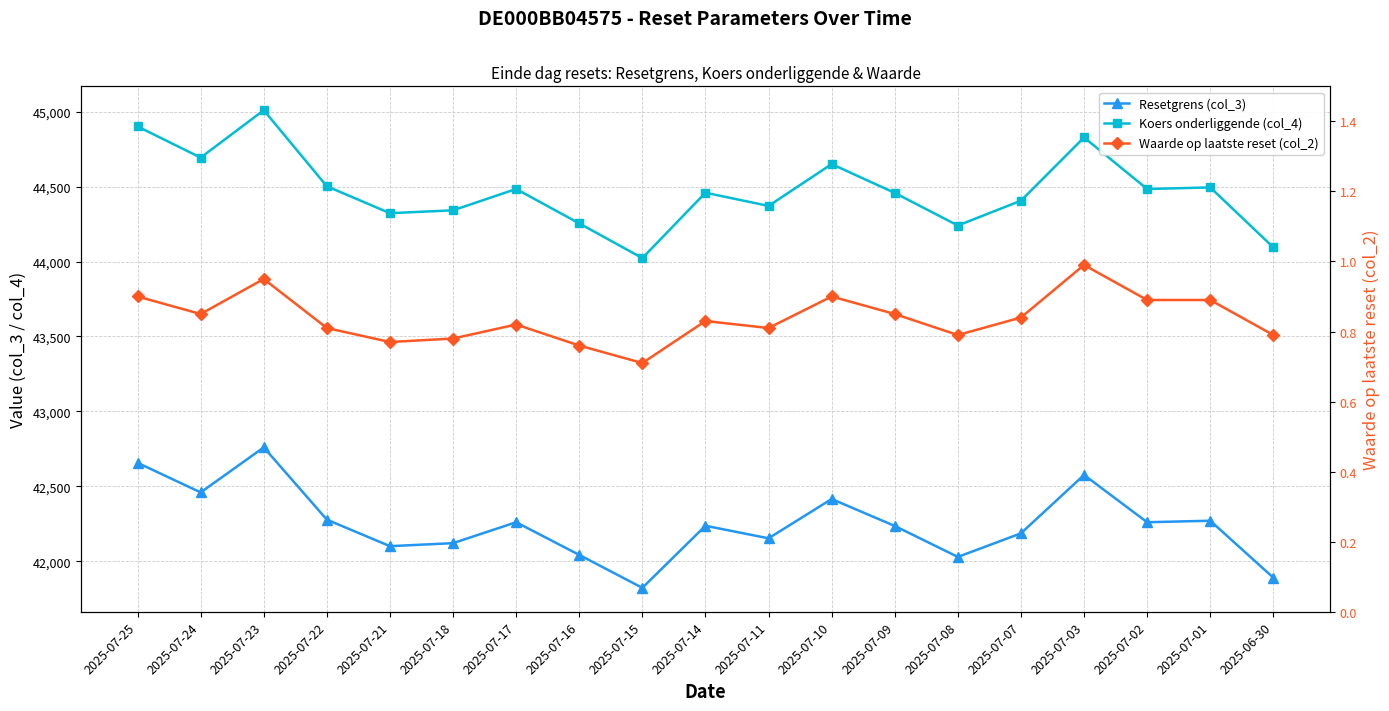

What is the total value across all series at 2025-07-08?

86270.3